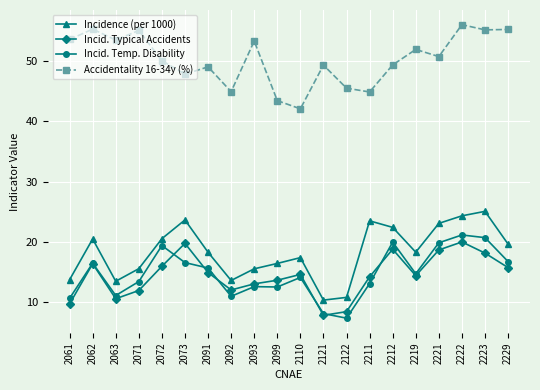

True or false: Accidentality 16-34y (%) has more than 1 interior local peaks.

True